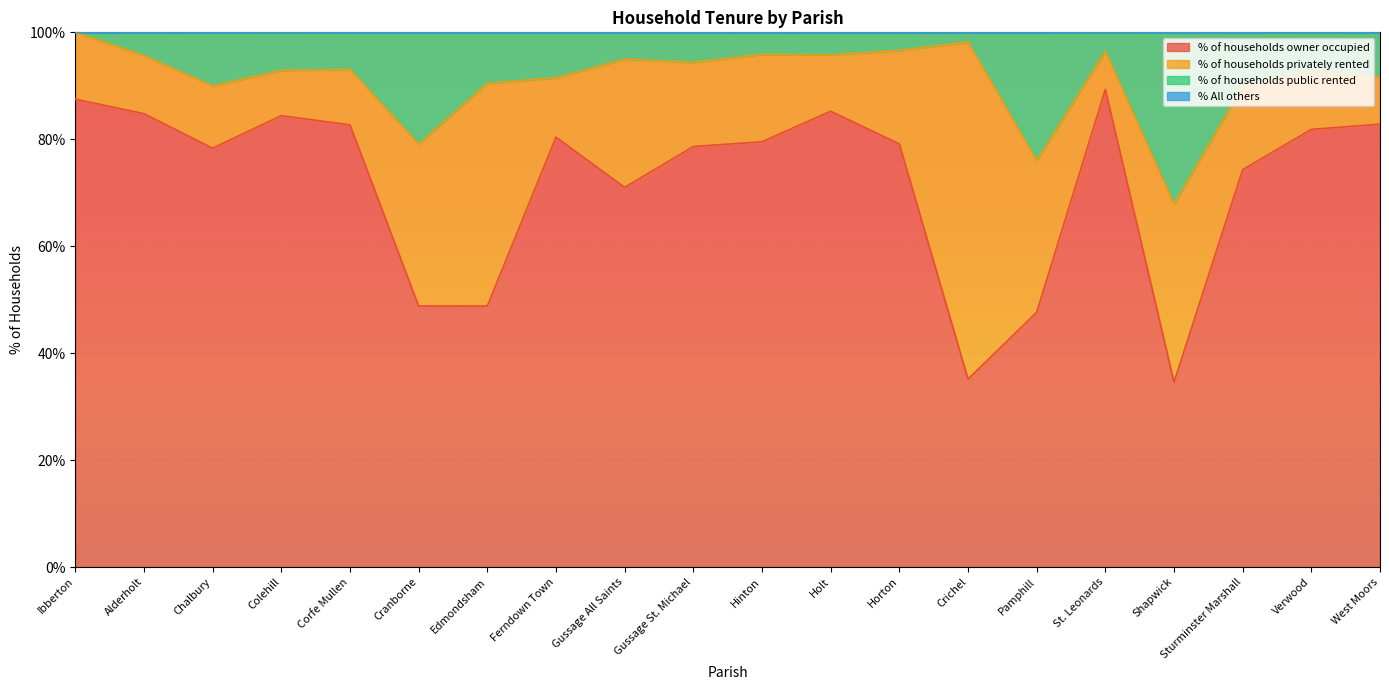

Is it true that % of households owner occupied equals 80.4 at Ferndown Town?

True